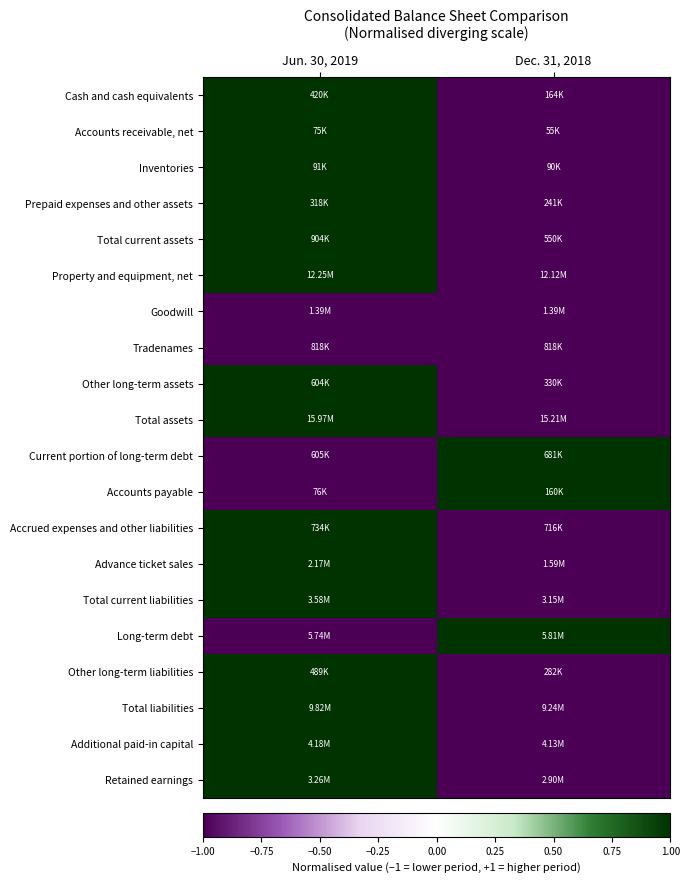

Between Dec. 31, 2018 and Jun. 30, 2019, which is larger?

Jun. 30, 2019